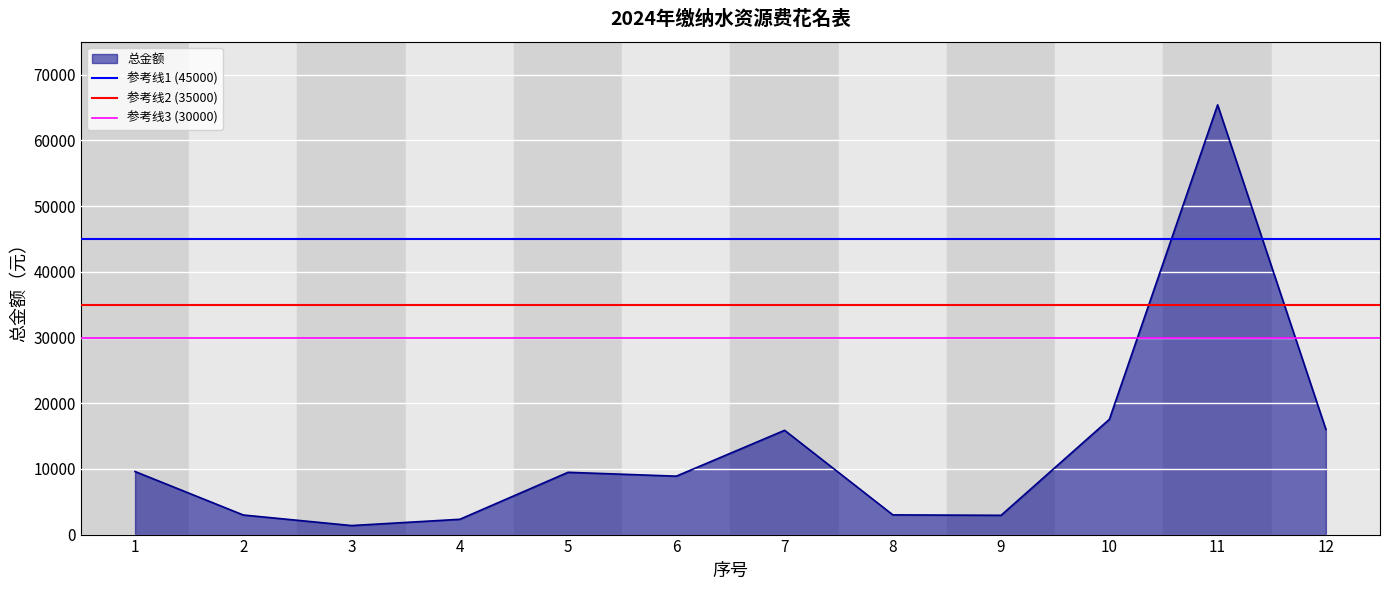

True or false: 参考线2 (35000) has a value of 13656 at 1.

False